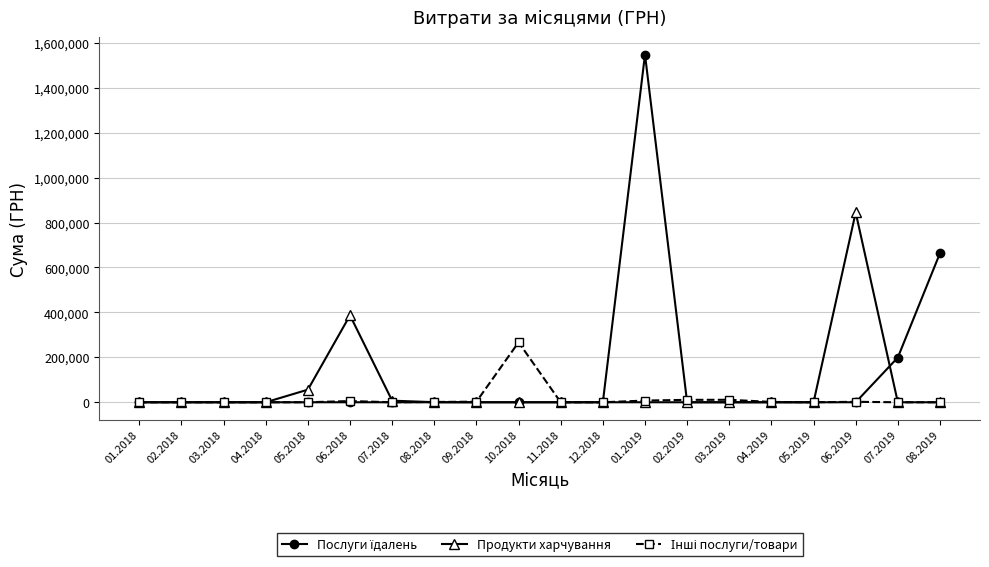

Does the chart have visible grid lines?

Yes